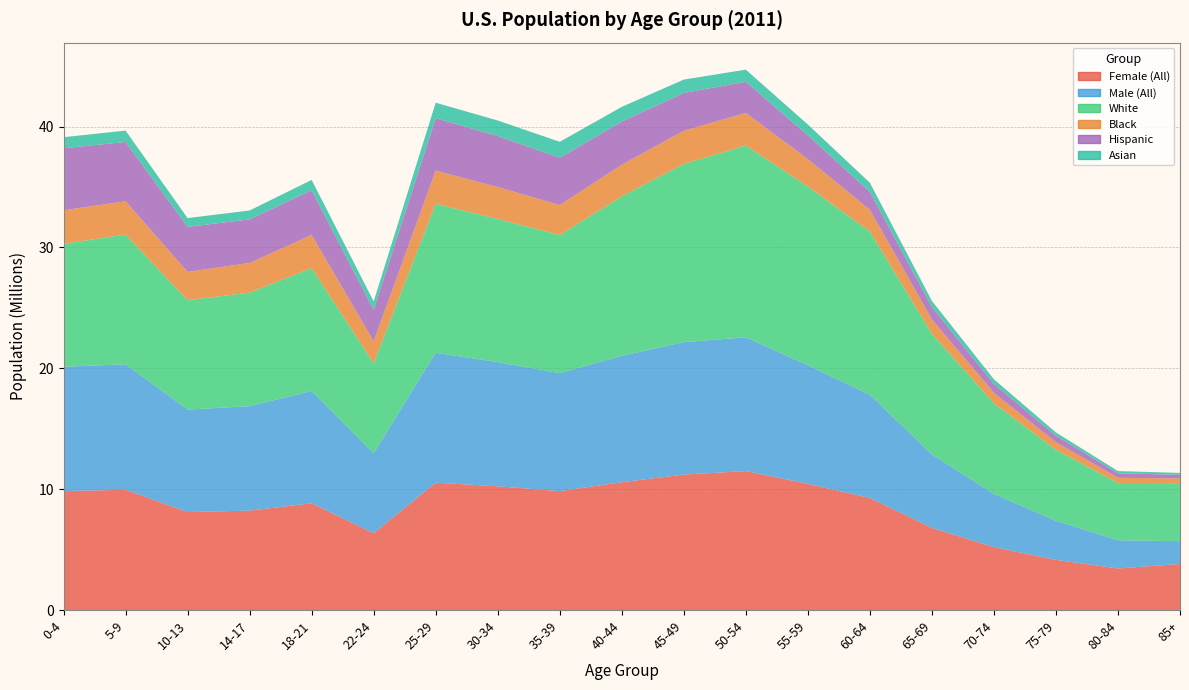

Reading right to left, what are all the values shown in this chart?

Female (All): 3814403	3443304	4156288	5204517	6805394	9269182	10442727	11498174	11211705	10577594	9843250	10241721	10538326	6358239	8835124	8226663	8106417	9952601	9844872
Male (All): 1883056	2334476	3232789	4403446	6073218	8542889	9813835	11065703	10950307	10457765	9755172	10274014	10746888	6612305	9280862	8644668	8477360	10382888	10281339
White: 4801717	4738111	5866503	7496368	9975681	13506746	14778999	15866543	14740077	13190294	11424278	11842861	12321157	7444750	10168691	9389020	9048519	10734200	10170408
Black: 394998	426593	632684	868495	1189144	1801774	2264882	2694844	2744464	2617194	2481485	2636876	2744479	1813662	2750401	2453710	2340945	2752717	2774630
Hispanic: 298757	375416	535815	736269	1018810	1480513	1971595	2573509	3130049	3562952	3917559	4219759	4339363	2599202	3697496	3607885	3726418	4902496	5130895
Asian: 155040	181965	268886	380971	512953	749338	894356	1006867	1108167	1221850	1316042	1284557	1280427	705952	852937	734952	724883	938926	915474